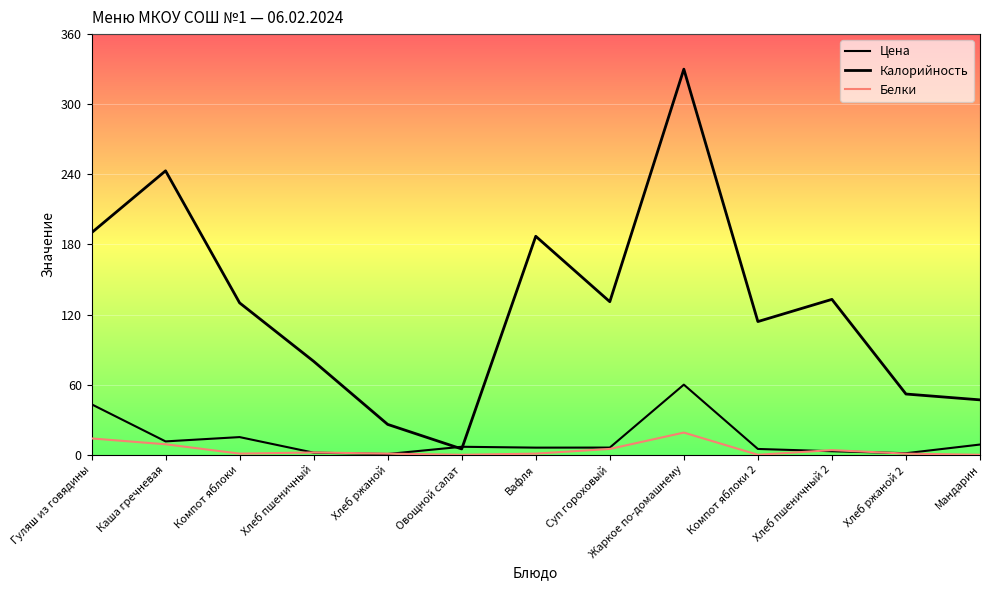

Rank the series at Жаркое по-домашнему from highest to lowest value.

Калорийность, Цена, Белки